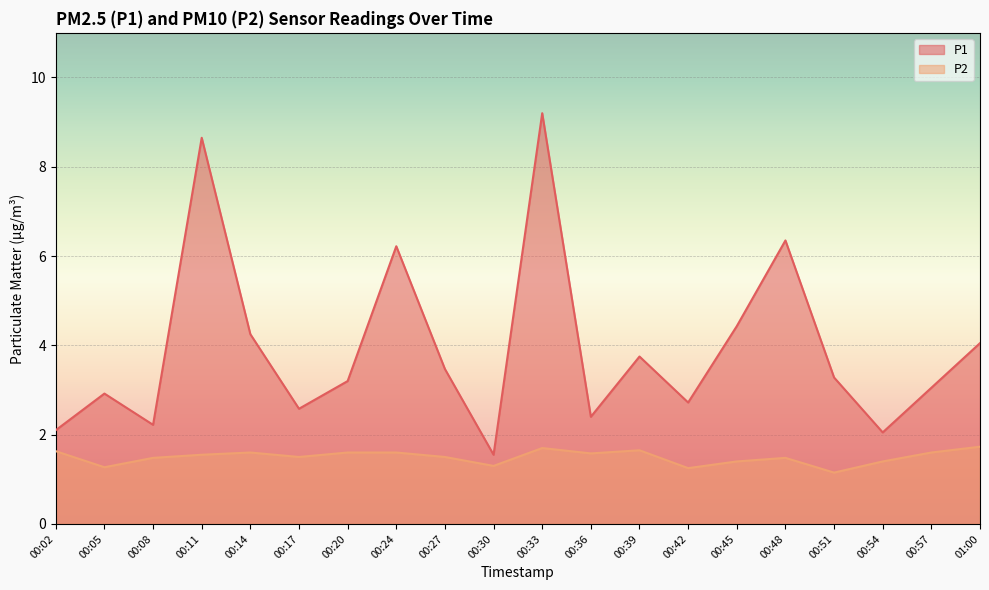

Which category has the lowest value across all series?

00:51